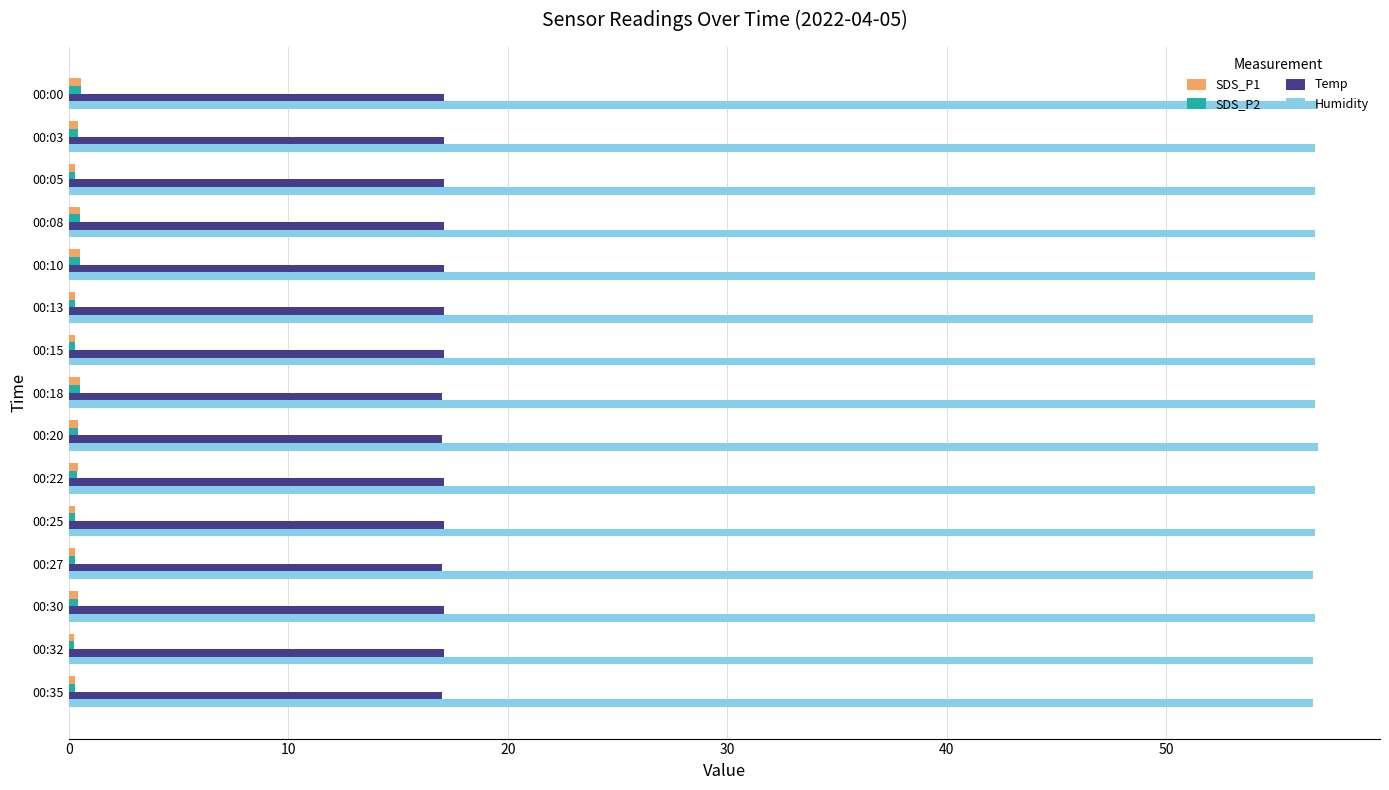

Is it true that Temp equals 4.2 at 00:35?

False